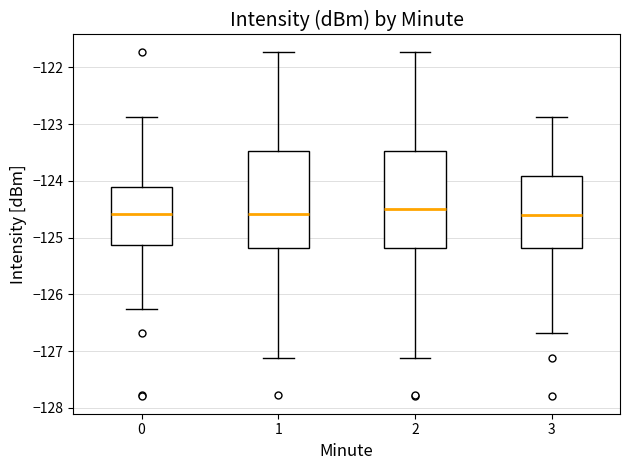

Reading left to right, transcribe this box plot: for each box, give where its median line is, the range the box spans, and where its two whiskers end, as read against the y-axis. The values are not printed on the chart, so give them approximately, as read against the axis.

0: median -124.6, box -125.1 to -124.1, whiskers -126.3 to -122.9
1: median -124.6, box -125.2 to -123.5, whiskers -127.1 to -121.7
2: median -124.5, box -125.2 to -123.5, whiskers -127.1 to -121.7
3: median -124.6, box -125.2 to -123.9, whiskers -126.7 to -122.9